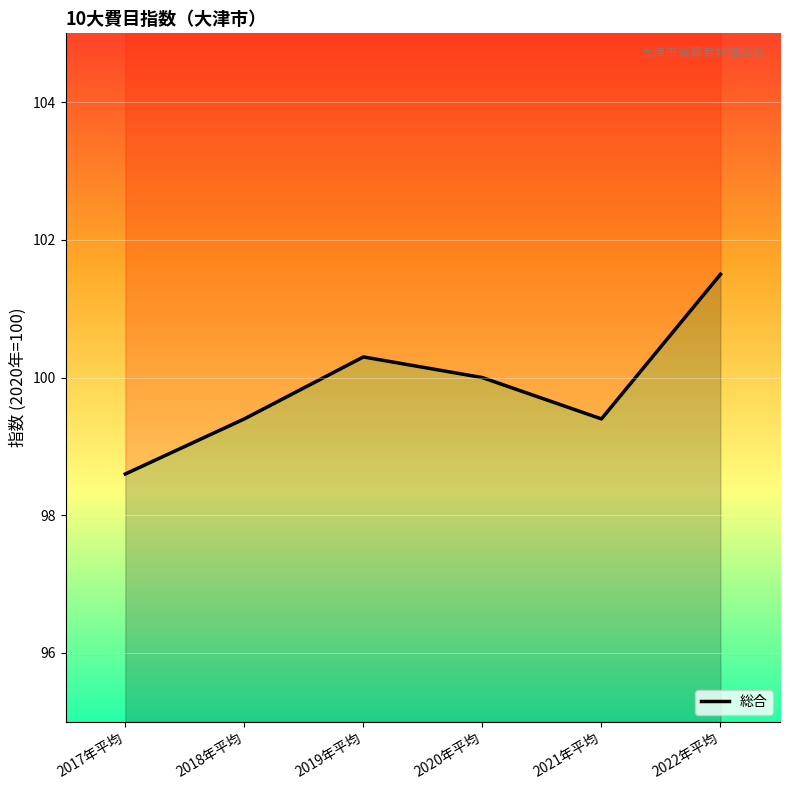

Which label corresponds to the smallest value in the chart?

2017年平均